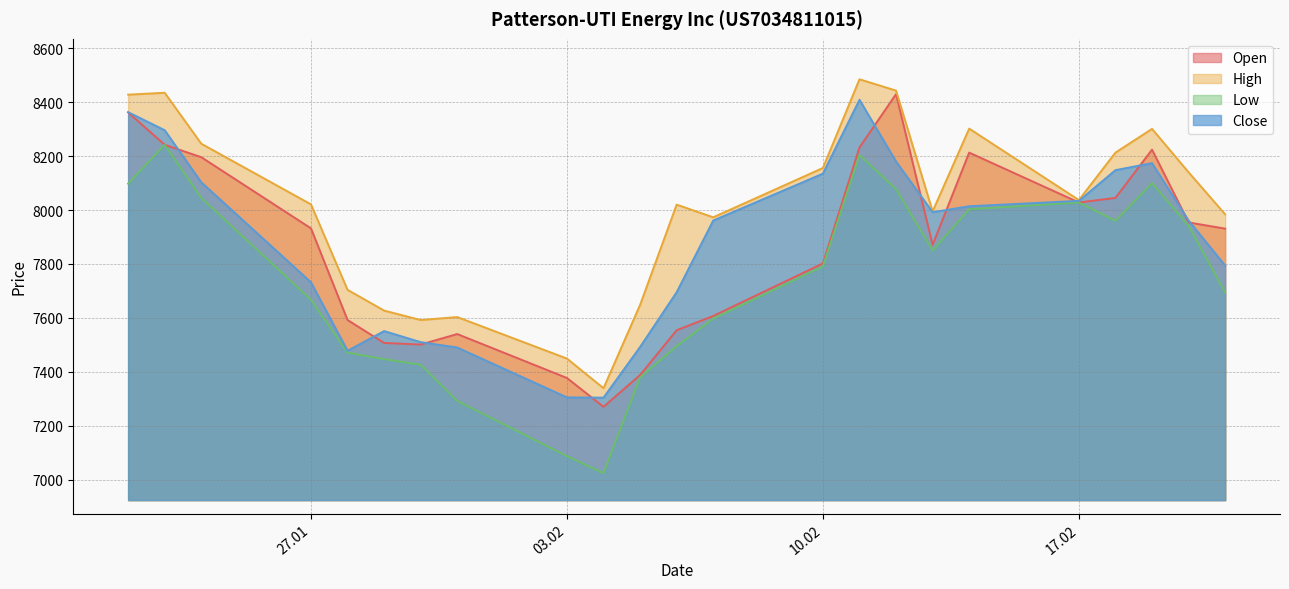

What is the spread (max minus min) of values at 03.02?

362